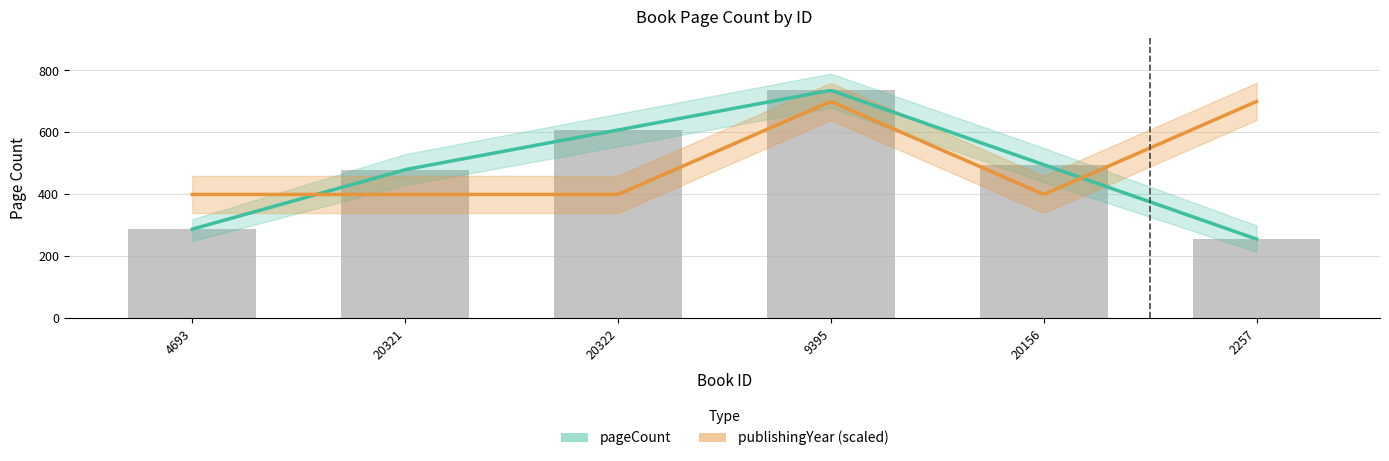

List the labels in order of value, smallest first.

2257, 4693, 20321, 20156, 20322, 9395